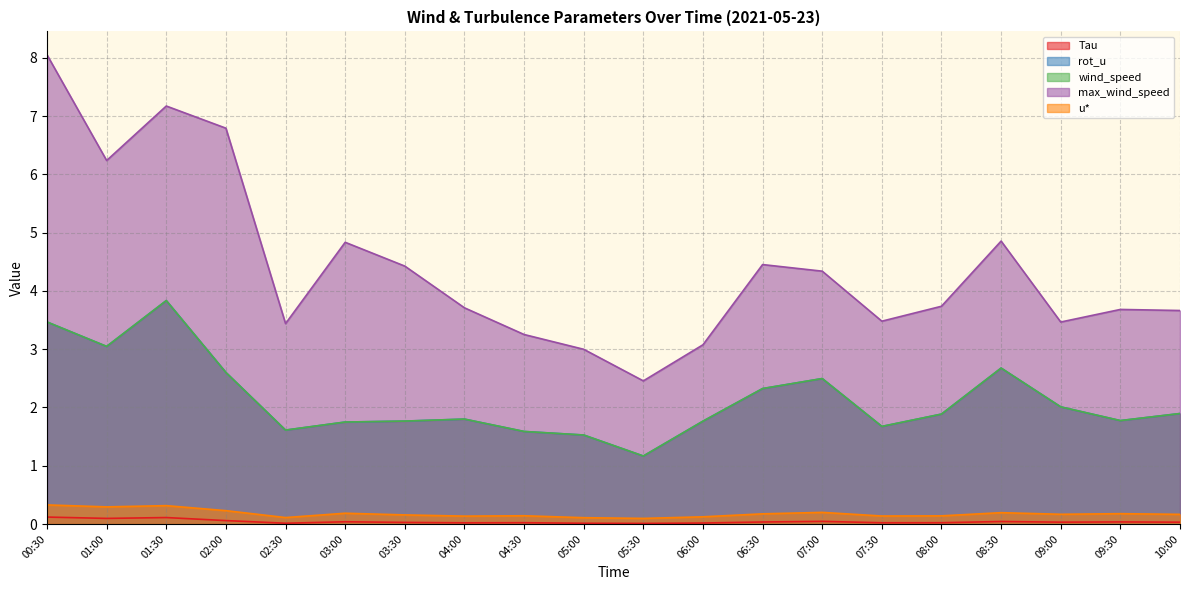

Reading left to right, transcribe all the data shown in this chart.

Tau: 00:30=0.1	01:00=0.1	01:30=0.1	02:00=0.1	02:30=0.0	03:00=0.0	03:30=0.0	04:00=0.0	04:30=0.0	05:00=0.0	05:30=0.0	06:00=0.0	06:30=0.0	07:00=0.0	07:30=0.0	08:00=0.0	08:30=0.0	09:00=0.0	09:30=0.0	10:00=0.0
rot_u: 00:30=3.5	01:00=3.0	01:30=3.8	02:00=2.6	02:30=1.6	03:00=1.7	03:30=1.8	04:00=1.8	04:30=1.6	05:00=1.5	05:30=1.2	06:00=1.8	06:30=2.3	07:00=2.5	07:30=1.7	08:00=1.9	08:30=2.7	09:00=2.0	09:30=1.8	10:00=1.9
wind_speed: 00:30=3.5	01:00=3.0	01:30=3.8	02:00=2.6	02:30=1.6	03:00=1.7	03:30=1.8	04:00=1.8	04:30=1.6	05:00=1.5	05:30=1.2	06:00=1.8	06:30=2.3	07:00=2.5	07:30=1.7	08:00=1.9	08:30=2.7	09:00=2.0	09:30=1.8	10:00=1.9
max_wind_speed: 00:30=8.0	01:00=6.2	01:30=7.2	02:00=6.8	02:30=3.4	03:00=4.8	03:30=4.4	04:00=3.7	04:30=3.3	05:00=3.0	05:30=2.5	06:00=3.1	06:30=4.5	07:00=4.3	07:30=3.5	08:00=3.7	08:30=4.9	09:00=3.5	09:30=3.7	10:00=3.7
u*: 00:30=0.3	01:00=0.3	01:30=0.3	02:00=0.2	02:30=0.1	03:00=0.2	03:30=0.2	04:00=0.1	04:30=0.1	05:00=0.1	05:30=0.1	06:00=0.1	06:30=0.2	07:00=0.2	07:30=0.1	08:00=0.1	08:30=0.2	09:00=0.2	09:30=0.2	10:00=0.2